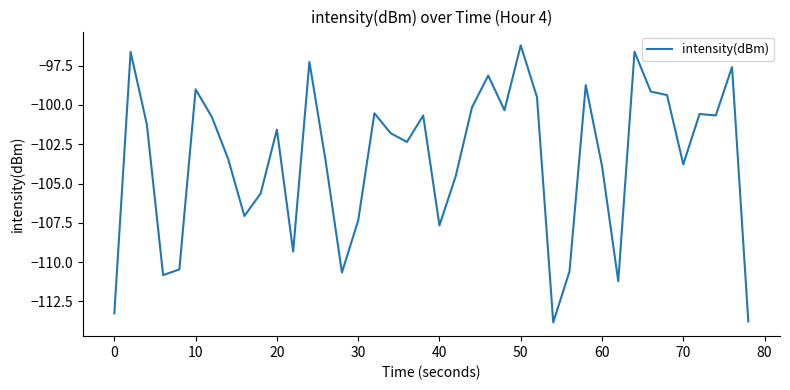

What is the maximum value shown in the chart?

-96.2